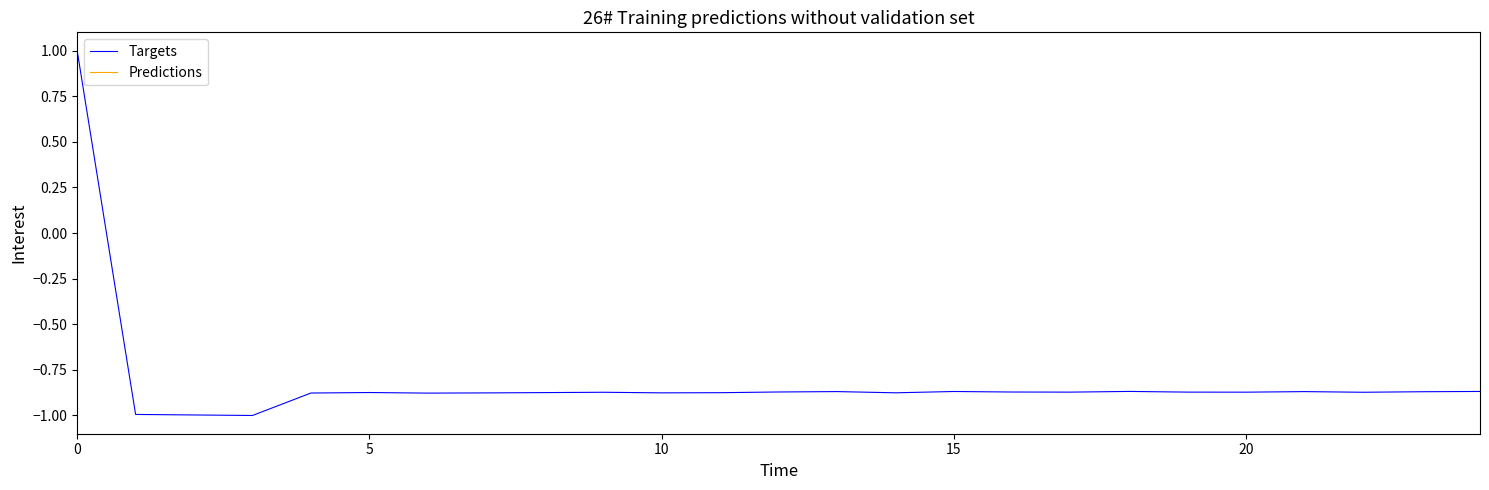

What is the difference between the maximum and minimum values?

2.0